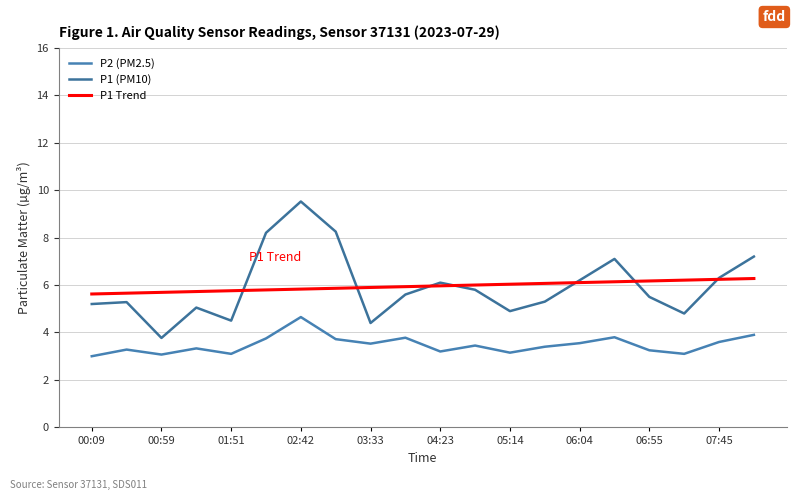

True or false: P2 (PM2.5) and P1 Trend intersect in this chart.

False